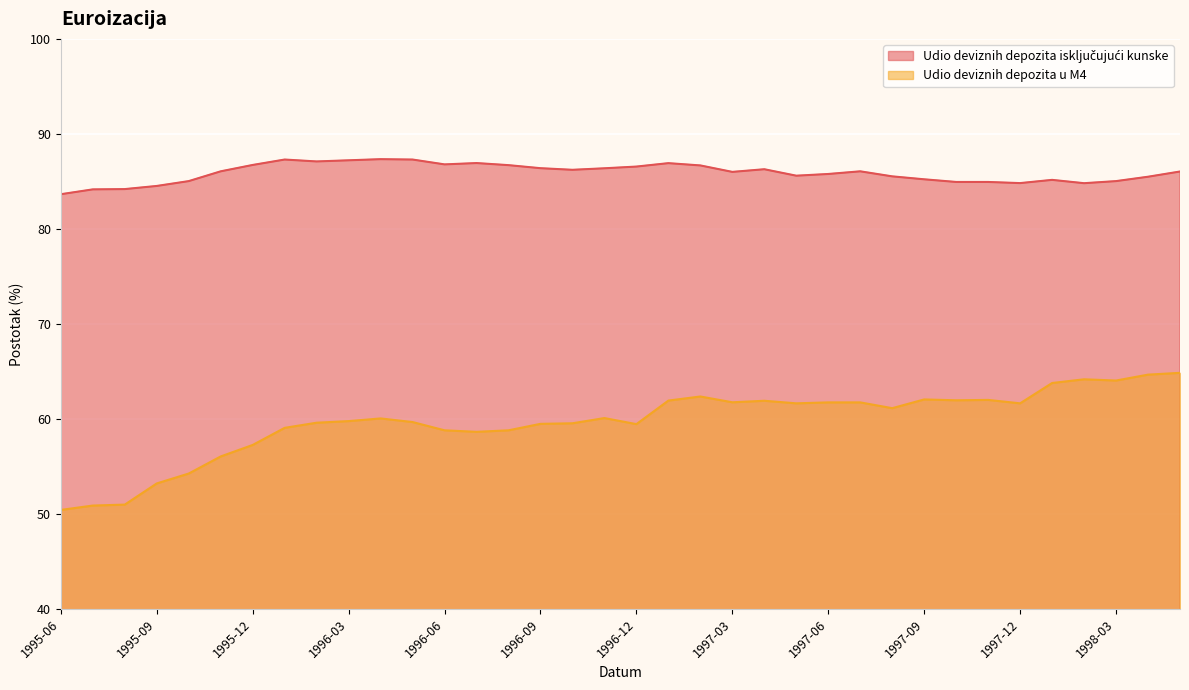

Which series changed the most between 1995-11 and 1997-10?

Udio deviznih depozita u M4